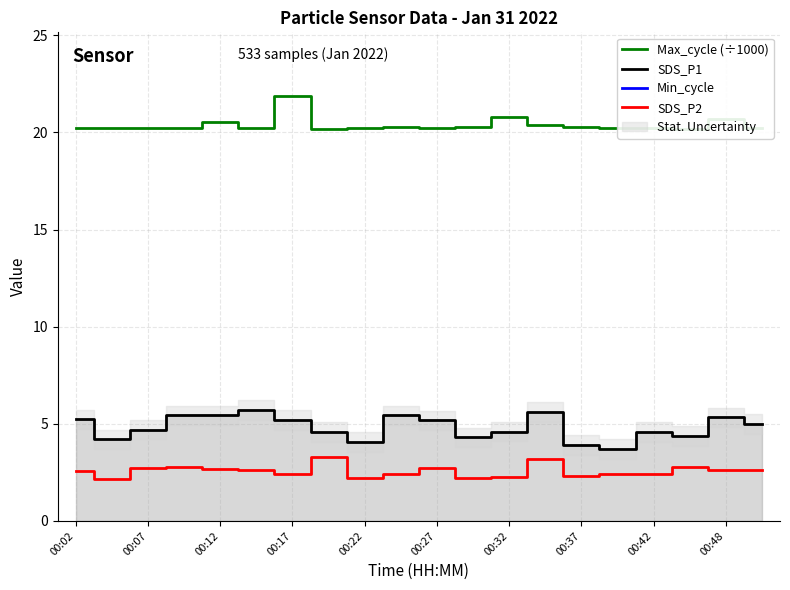

What are all the series names shown in the legend?

Max_cycle (÷1000), SDS_P1, Min_cycle, SDS_P2